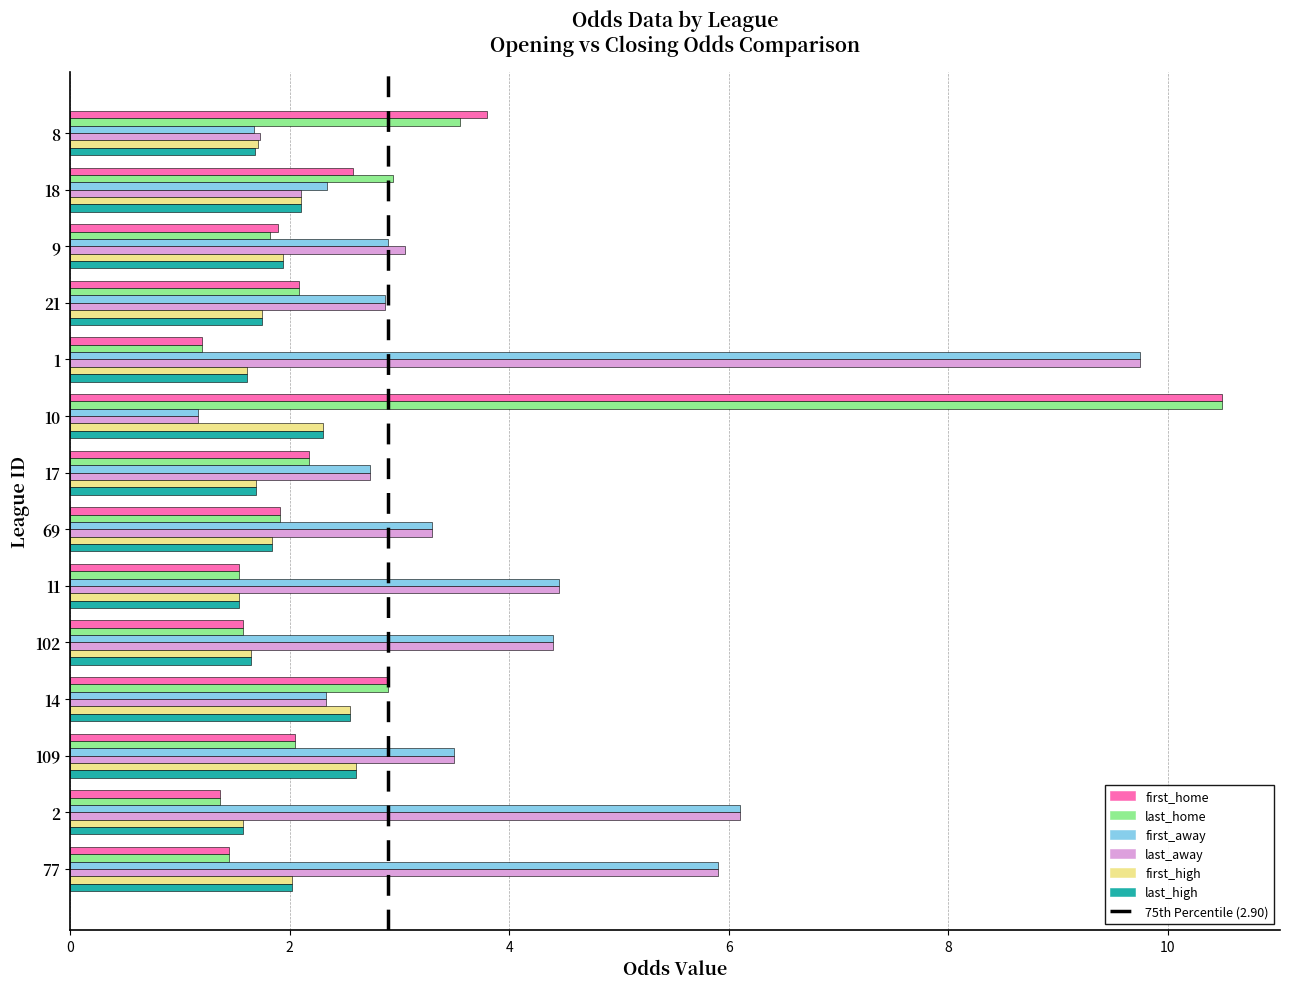

At which category is the sum across all series the highest?

10